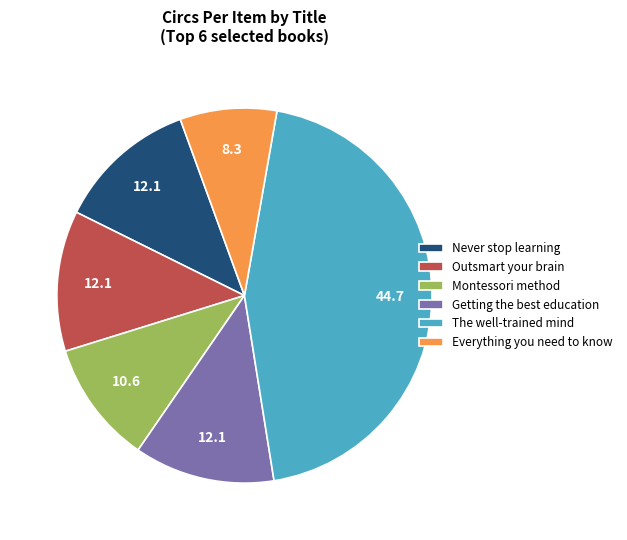

Which slice is the smallest?

Everything you need to know